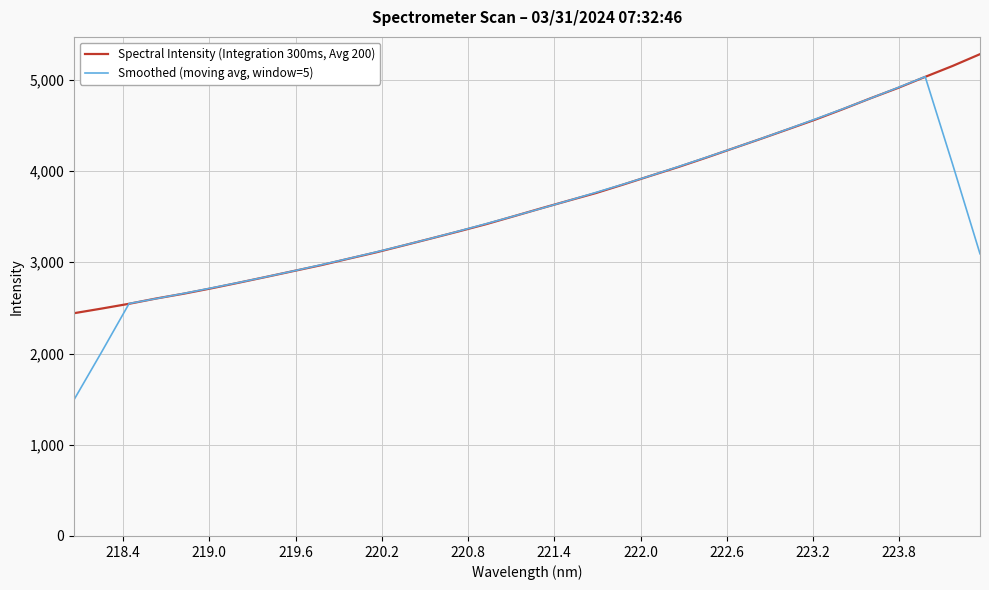

List the series in order of their peak value, highest first.

Spectral Intensity (Integration 300ms, Avg 200), Smoothed (moving avg, window=5)